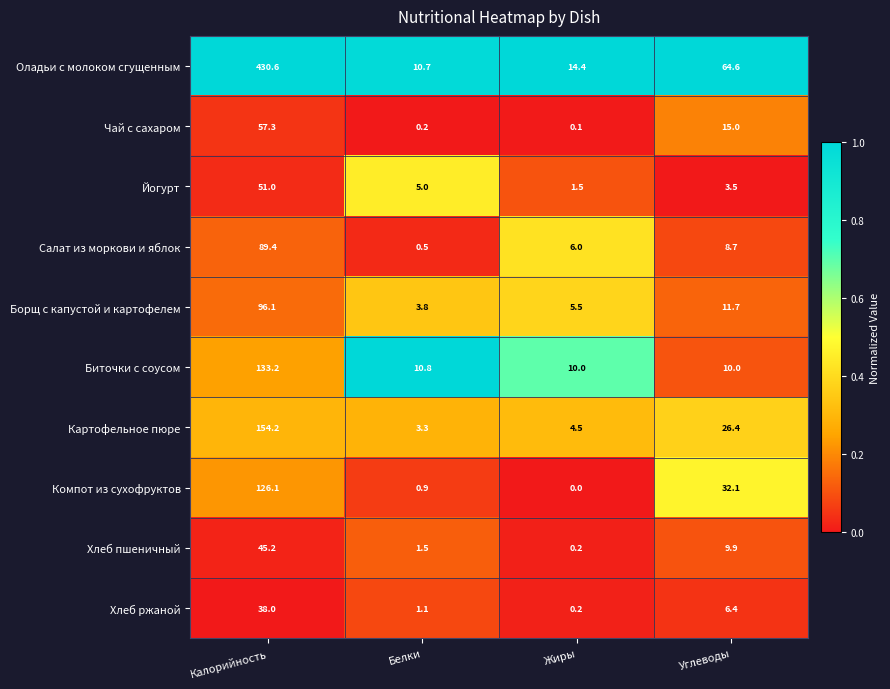

At which label does Хлеб пшеничный first exceed 9?

Калорийность